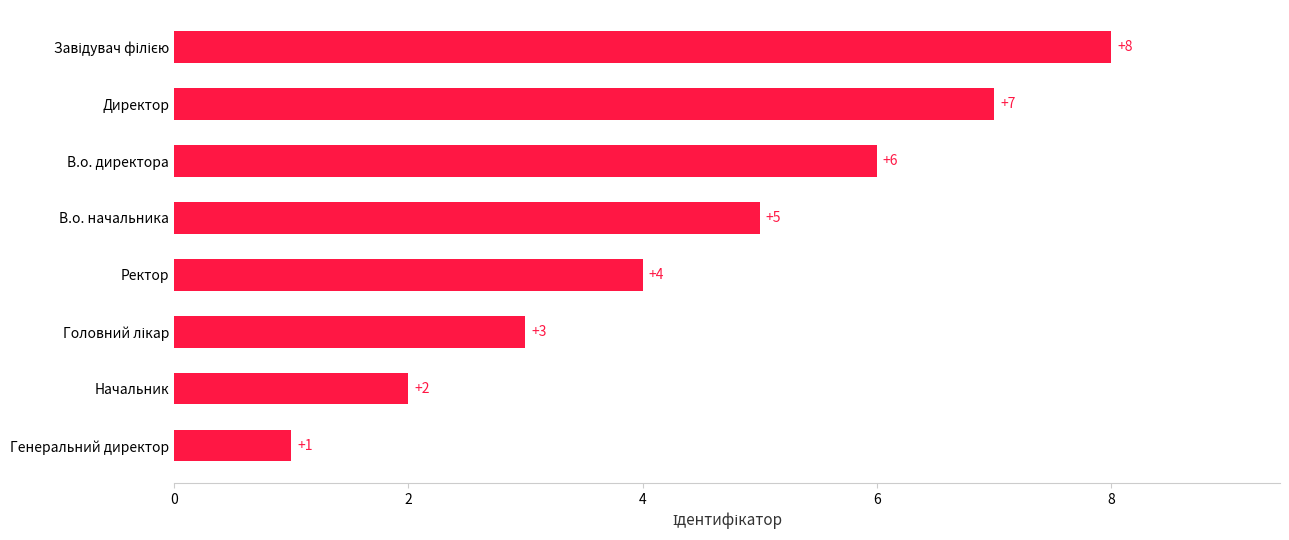

Are the bars grouped side by side (vs. stacked)?

No